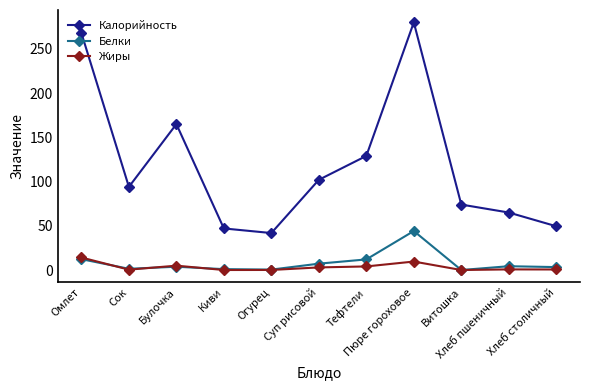

How many interior local peaks does the Калорийность series have?

2